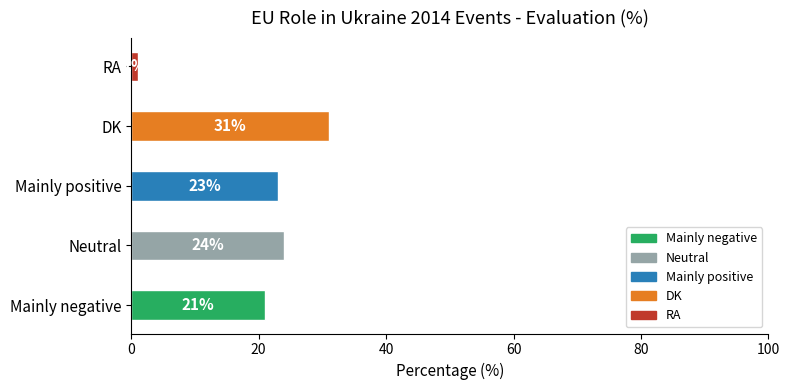

What is the minimum value shown in the chart?

1